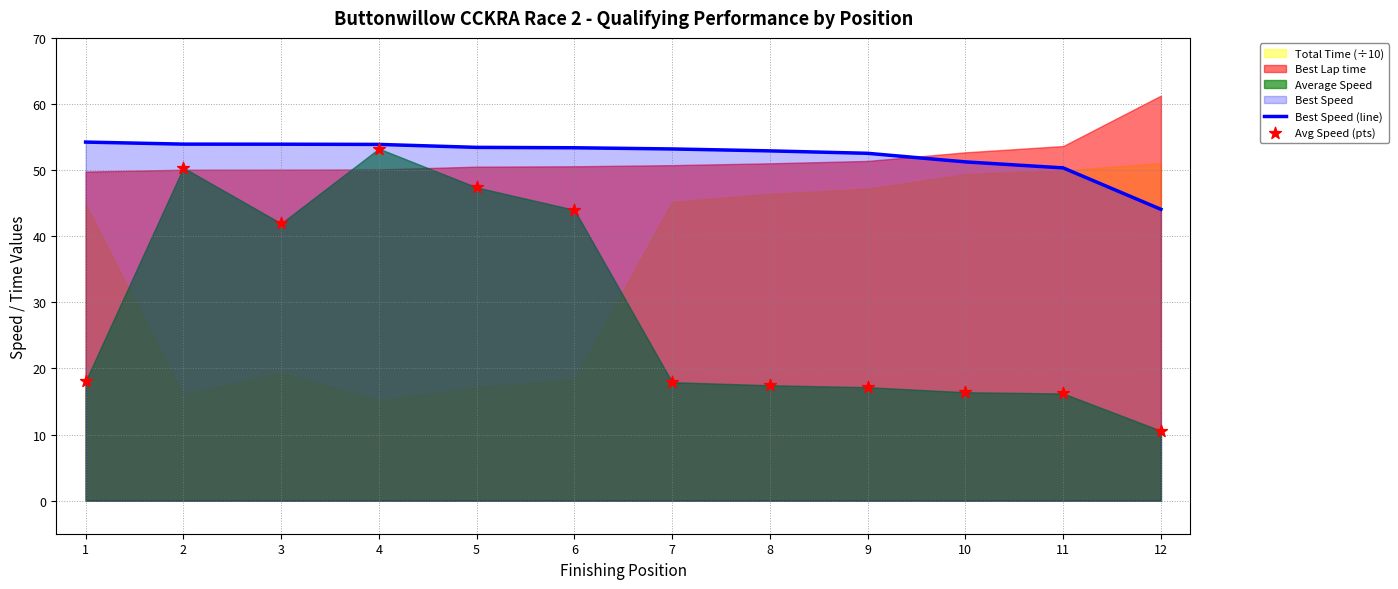

Which series has the largest total across all categories?

Best Speed (line)